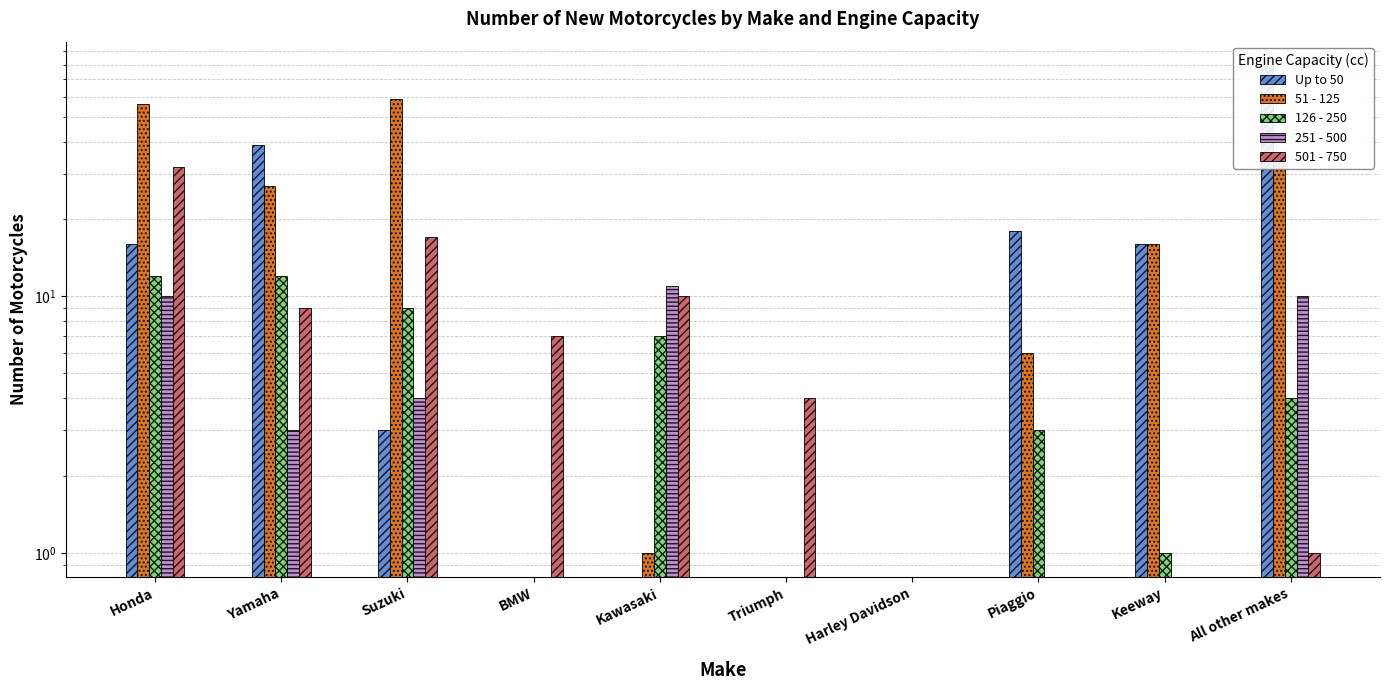

What are all the series names shown in the legend?

Up to 50, 51 - 125, 126 - 250, 251 - 500, 501 - 750